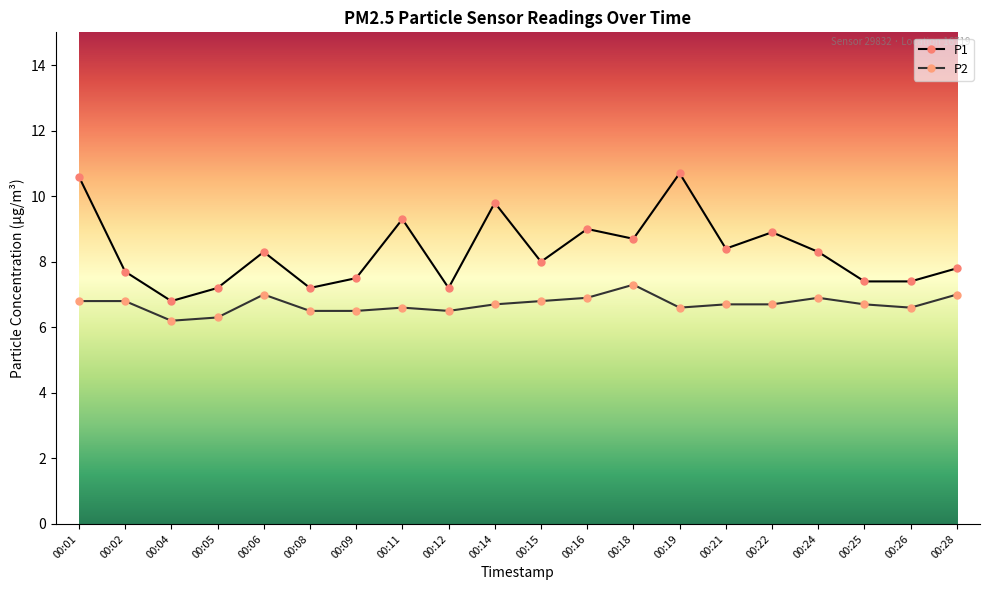

How many lines are shown in the chart?

2